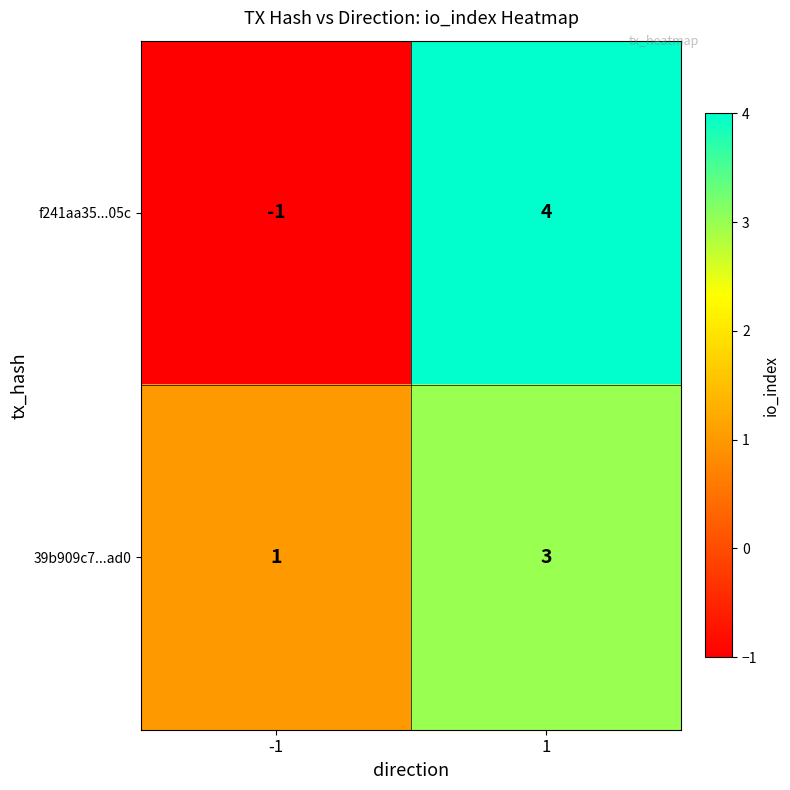

What is the sum of the 39b909c7...ad0 values at 1 and -1?

4